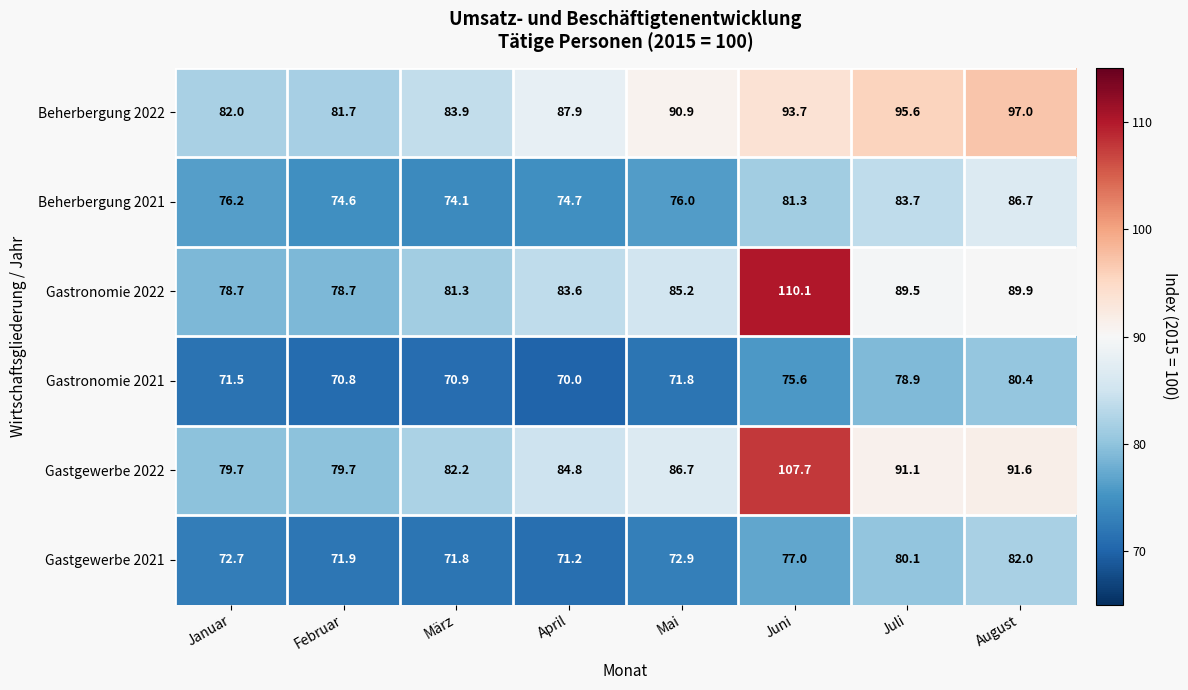

At which label does Gastronomie 2022 first exceed 85?

Mai